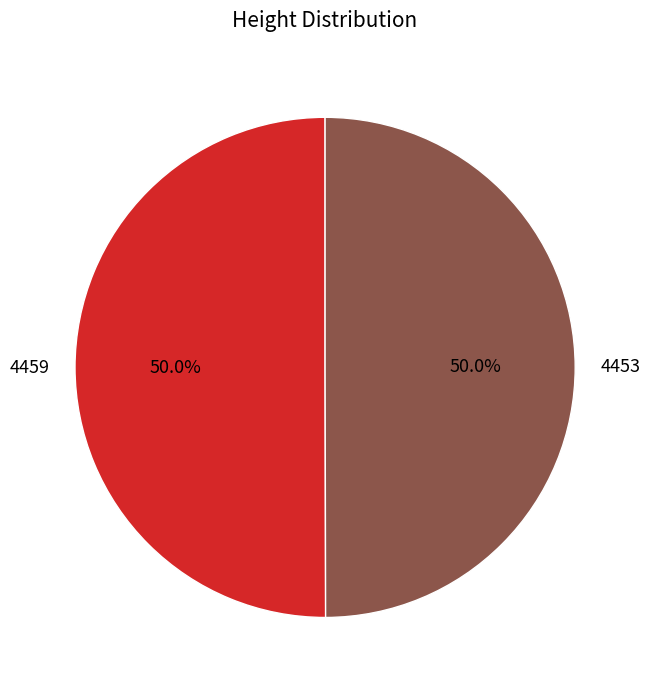

How much of the chart is everything except 4453?

50.0%